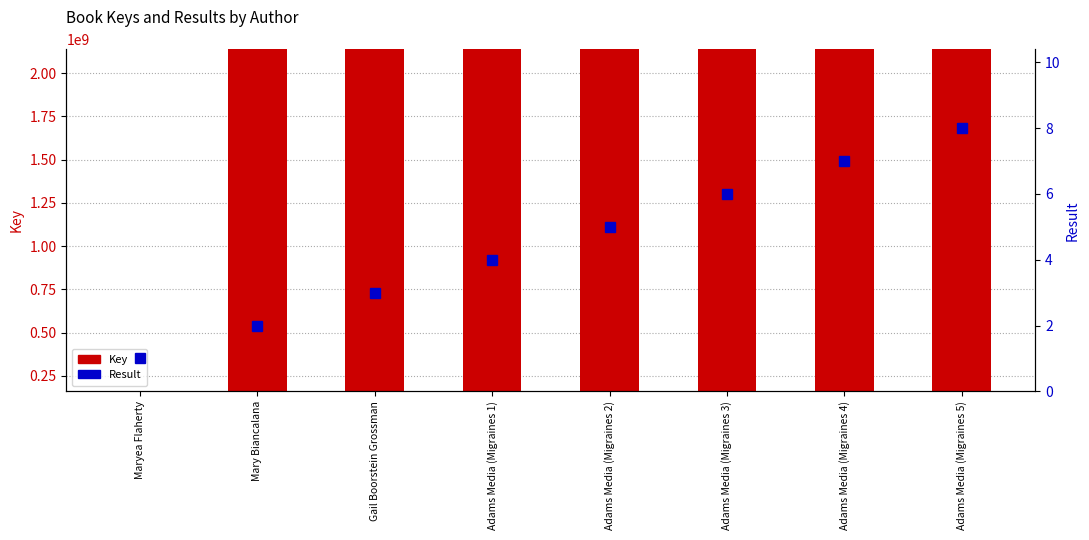

Reading right to left, transcribe all the data shown in this chart.

Key: 2137677356	2137677391	2137677345	2137677379	2137677367	2137717429	2137660662	160861824
Result: 8	7	6	5	4	3	2	1